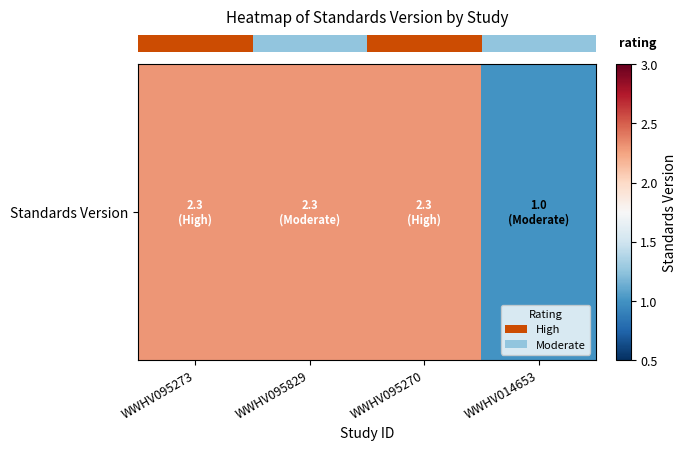

How many data points are above 2?

3